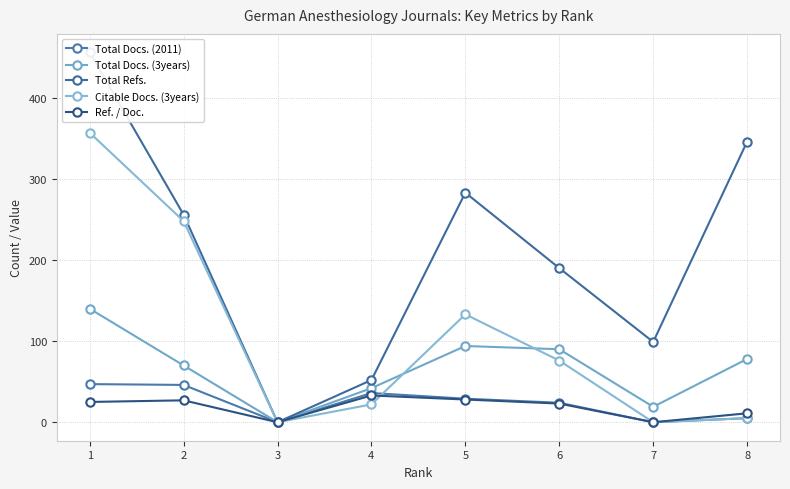

List the series in order of their peak value, highest first.

Total Refs., Citable Docs. (3years), Total Docs. (3years), Total Docs. (2011), Ref. / Doc.